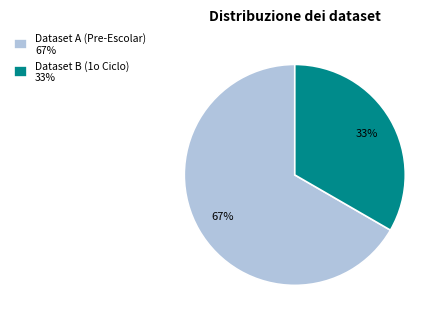

What is the ratio of the value at Dataset B (1o Ciclo) 33% to the value at Dataset A (Pre-Escolar) 67%?

0.5